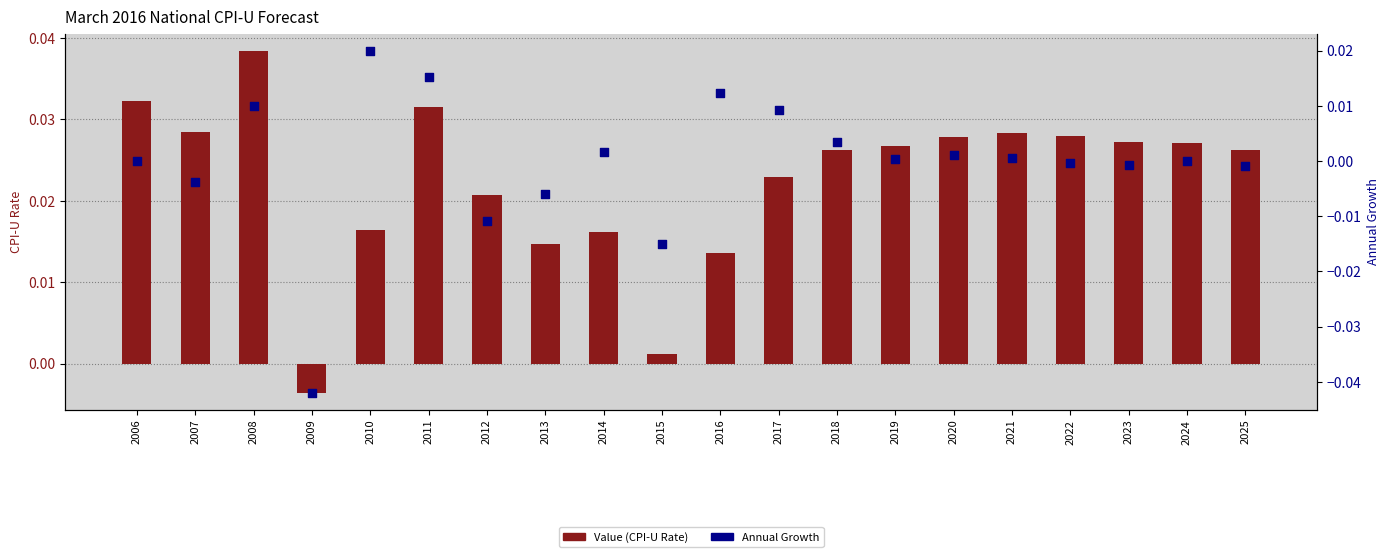

Which series contains the lowest Y value?

Annual Growth